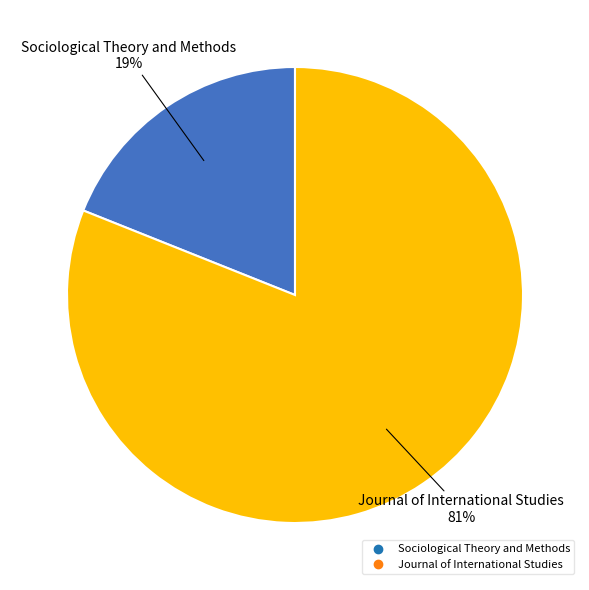

To the nearest percent, what is the difference between the Sociological Theory and Methods and Journal of International Studies slice percentages?

62%